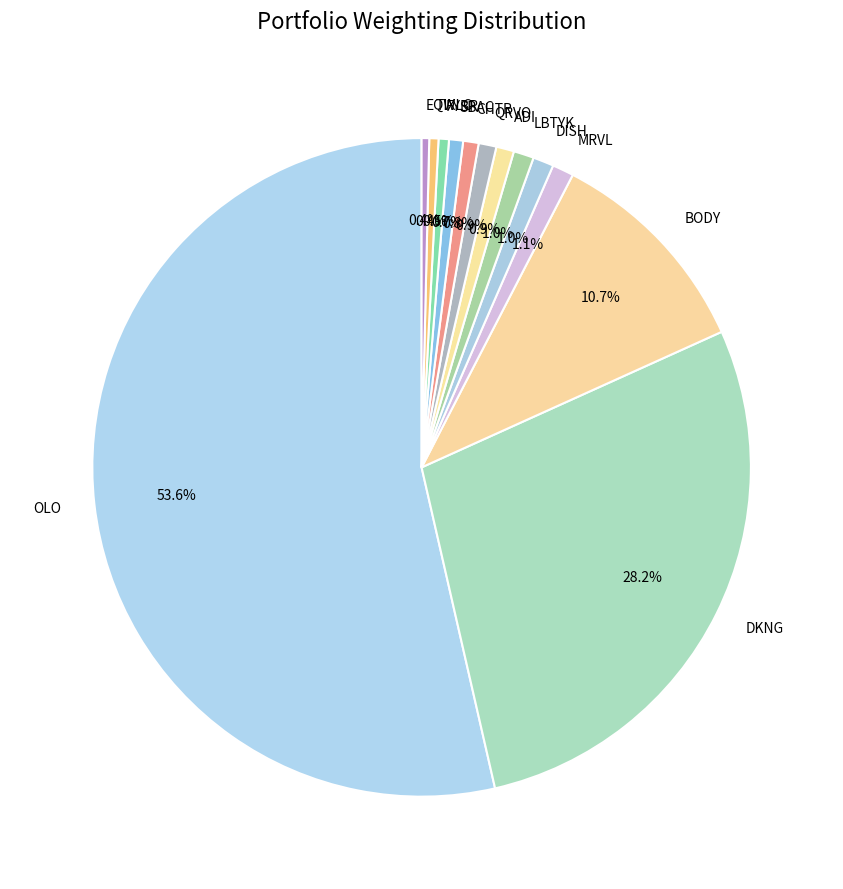

Which slice represents more than half of the pie?

OLO